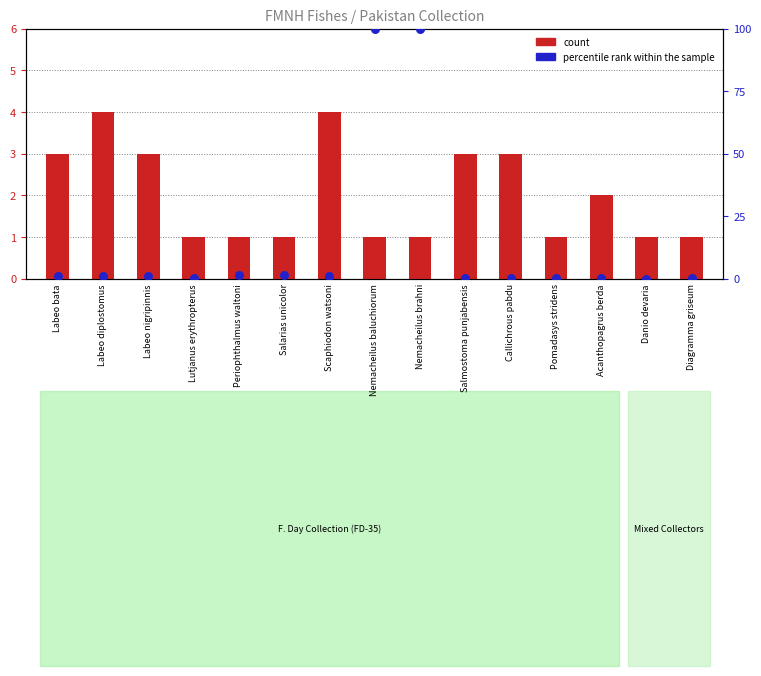

Which series contains the lowest Y value?

percentile rank within the sample